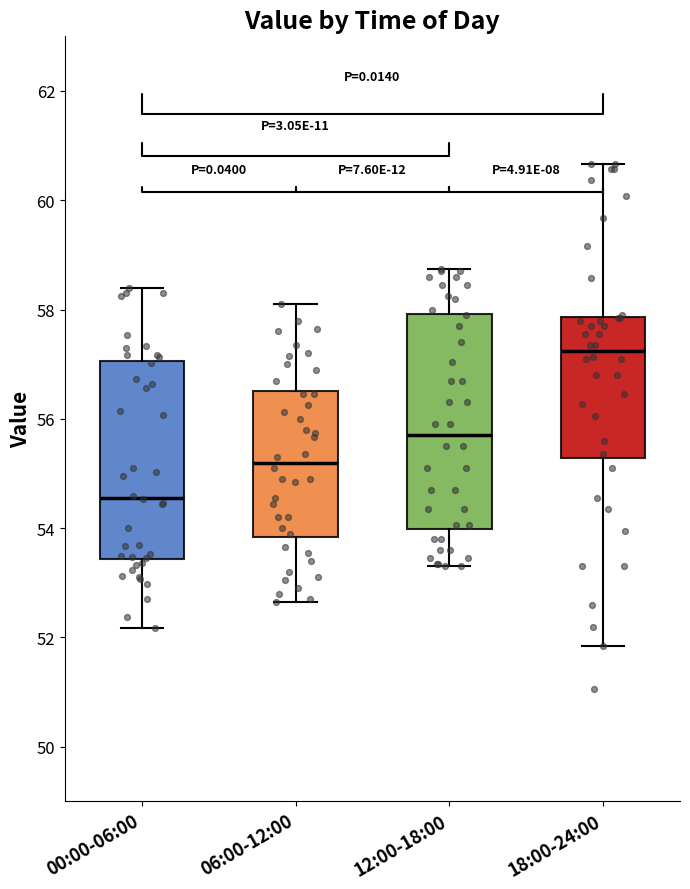

Reading left to right, read every box against the y-axis: the position of its median line, the range the box covers, and the ends of its whiskers. The values are not printed on the chart, so give them approximately, as read against the axis.

00:00-06:00: median 54.6, box 53.4 to 57.0, whiskers 52.2 to 58.4
06:00-12:00: median 55.2, box 53.8 to 56.6, whiskers 52.6 to 58.2
12:00-18:00: median 55.8, box 54.0 to 58.0, whiskers 53.4 to 58.8
18:00-24:00: median 57.2, box 55.2 to 57.8, whiskers 51.8 to 60.6